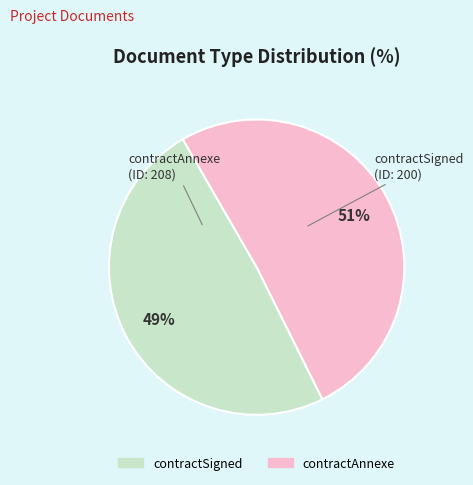

What is the majority slice?

contractAnnexe